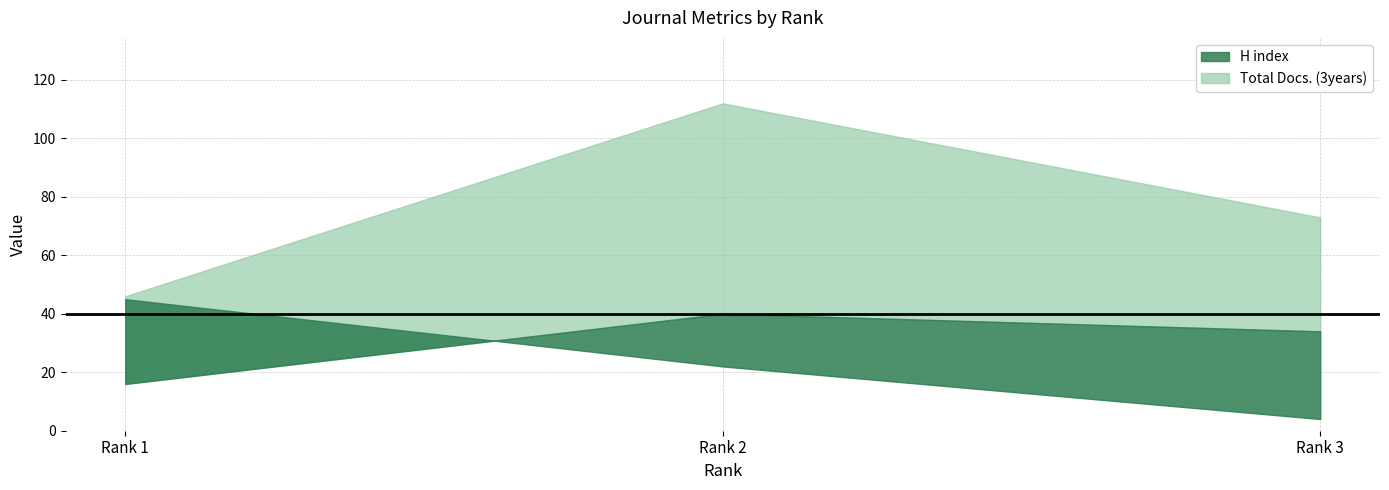

What is the difference between the maximum and minimum values in the Total Docs. (3years) series?

66